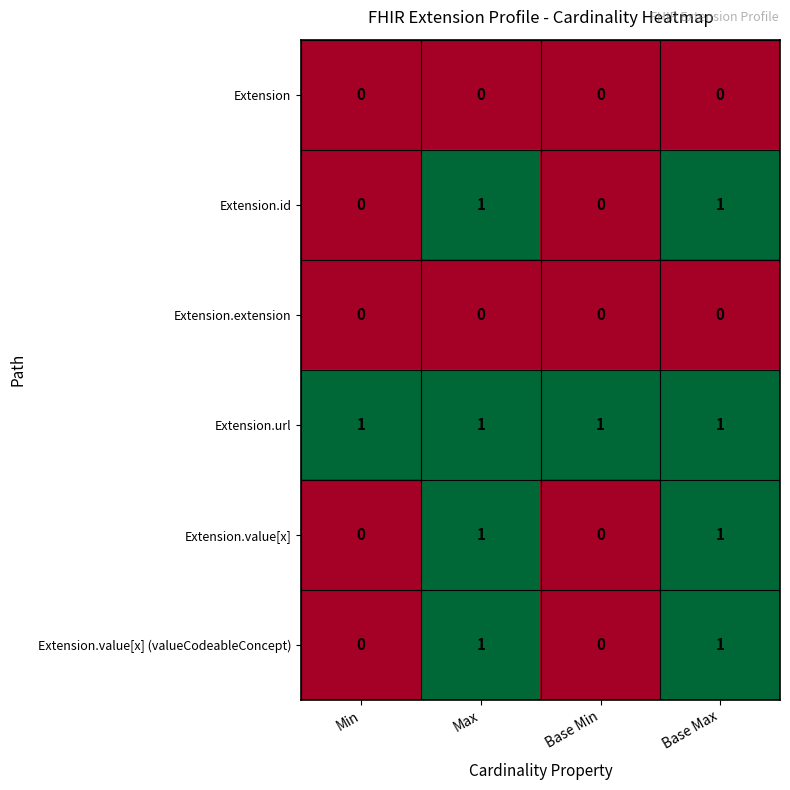

True or false: Extension has a value of 0 at Min.

True